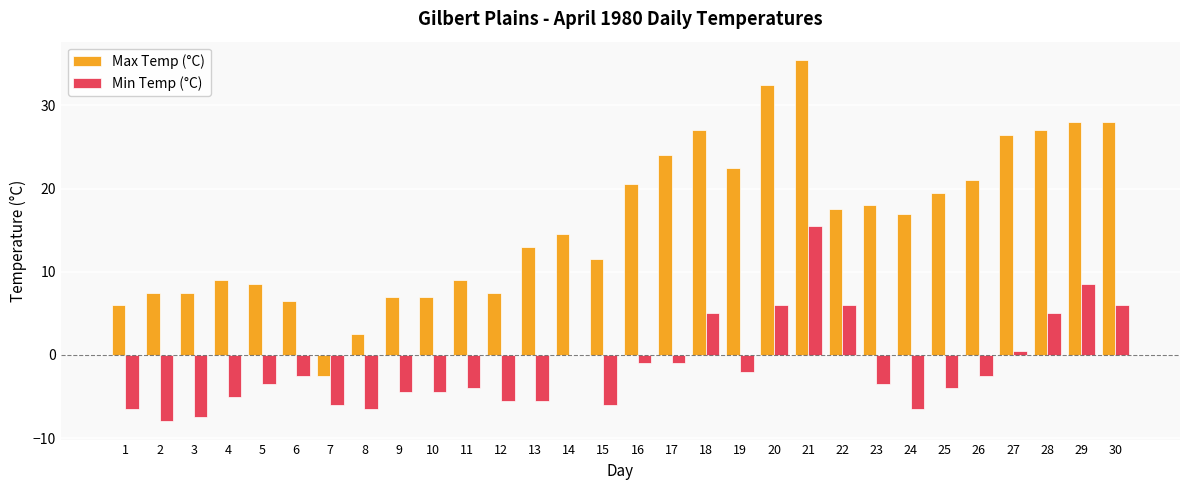

Reading left to right, what are all the values shown in this chart?

Max Temp (°C): 1=6.0	2=7.5	3=7.5	4=9.0	5=8.5	6=6.5	7=-2.5	8=2.5	9=7.0	10=7.0	11=9.0	12=7.5	13=13.0	14=14.5	15=11.5	16=20.5	17=24.0	18=27.0	19=22.5	20=32.5	21=35.5	22=17.5	23=18.0	24=17.0	25=19.5	26=21.0	27=26.5	28=27.0	29=28.0	30=28.0
Min Temp (°C): 1=-6.5	2=-8.0	3=-7.5	4=-5.0	5=-3.5	6=-2.5	7=-6.0	8=-6.5	9=-4.5	10=-4.5	11=-4.0	12=-5.5	13=-5.5	14=0.0	15=-6.0	16=-1.0	17=-1.0	18=5.0	19=-2.0	20=6.0	21=15.5	22=6.0	23=-3.5	24=-6.5	25=-4.0	26=-2.5	27=0.5	28=5.0	29=8.5	30=6.0